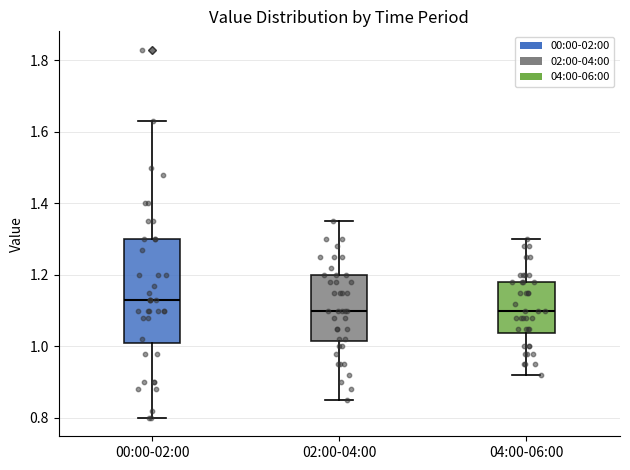

Comparing the boxes themselves (not the whiskers), which one is the tallest?

00:00-02:00